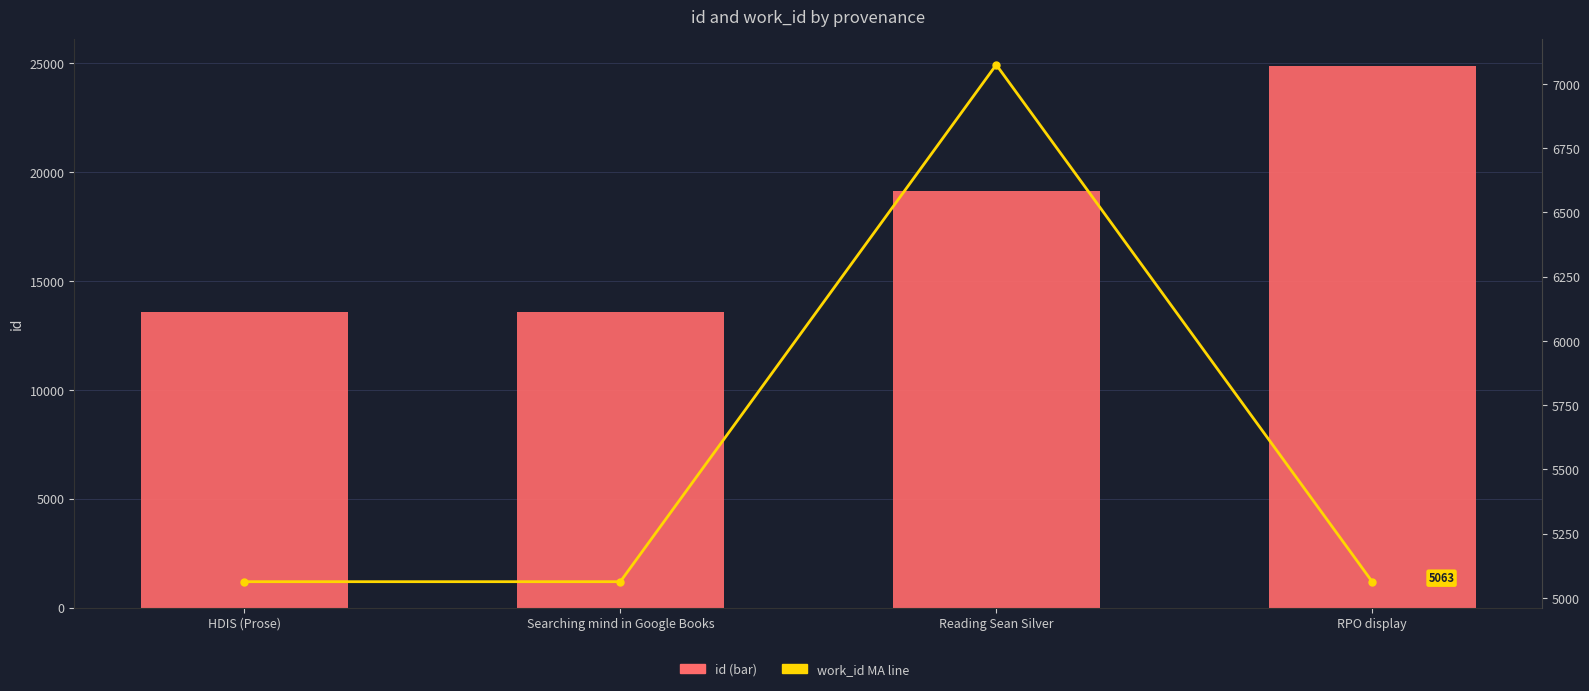

Reading right to left, extract all data points from this chart.

id: RPO display=24876	Reading Sean Silver=19113	Searching mind in Google Books=13590	HDIS (Prose)=13577
work_id: RPO display=5063	Reading Sean Silver=7075	Searching mind in Google Books=5063	HDIS (Prose)=5063